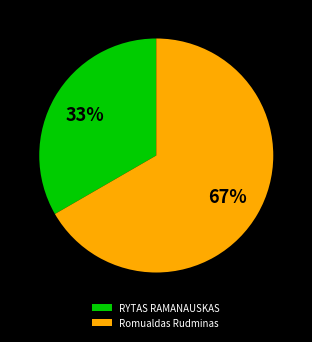

Which slice represents more than half of the pie?

Romualdas Rudminas